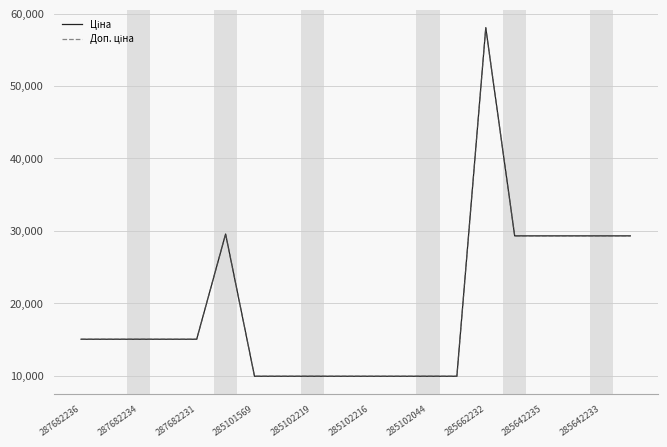

Reading left to right, transcribe all the data shown in this chart.

Ціна: 15019.2	15019.2	15019.2	15019.2	15019.2	29548.9	9908.5	9908.5	9908.5	9908.5	9908.5	9908.5	9908.5	9908.5	58037.0	29294.9	29294.9	29294.9	29294.9	29294.9
Доп. ціна: 15019.2	15019.2	15019.2	15019.2	15019.2	29548.9	9908.5	9908.5	9908.5	9908.5	9908.5	9908.5	9908.5	9908.5	58037.0	29294.9	29294.9	29294.9	29294.9	29294.9